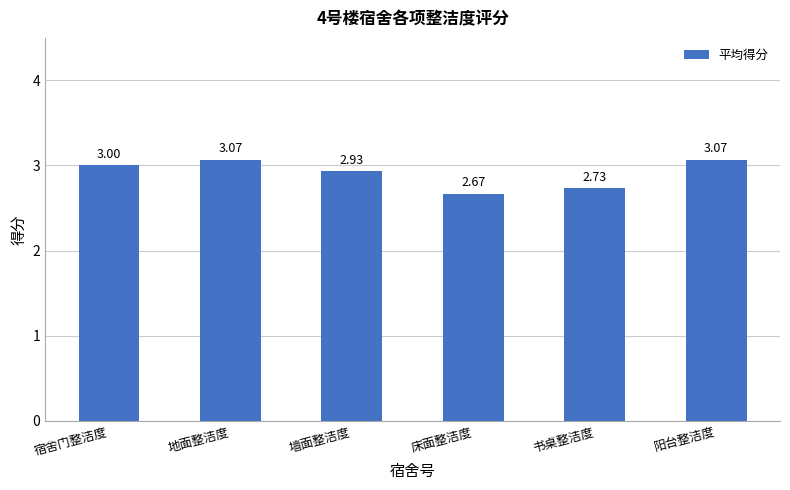

Which category has the lowest value across all series?

床面整洁度